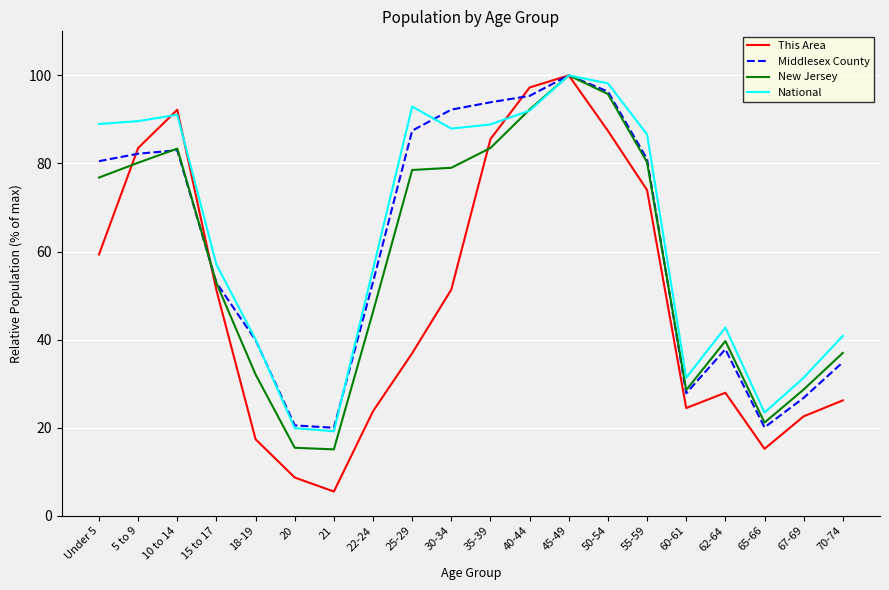

How many values in the This Area series exceed 51?

10